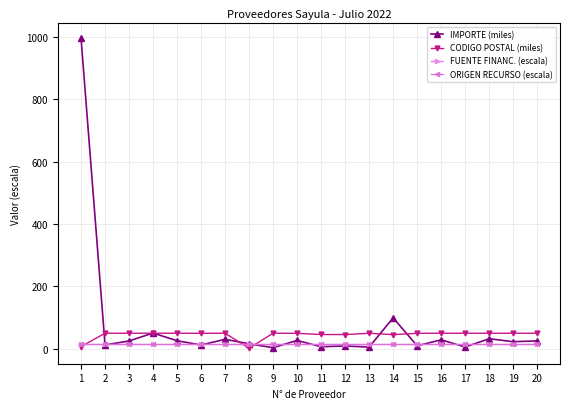

How many intersections are there between IMPORTE (miles) and FUENTE FINANC. (escala)?

12